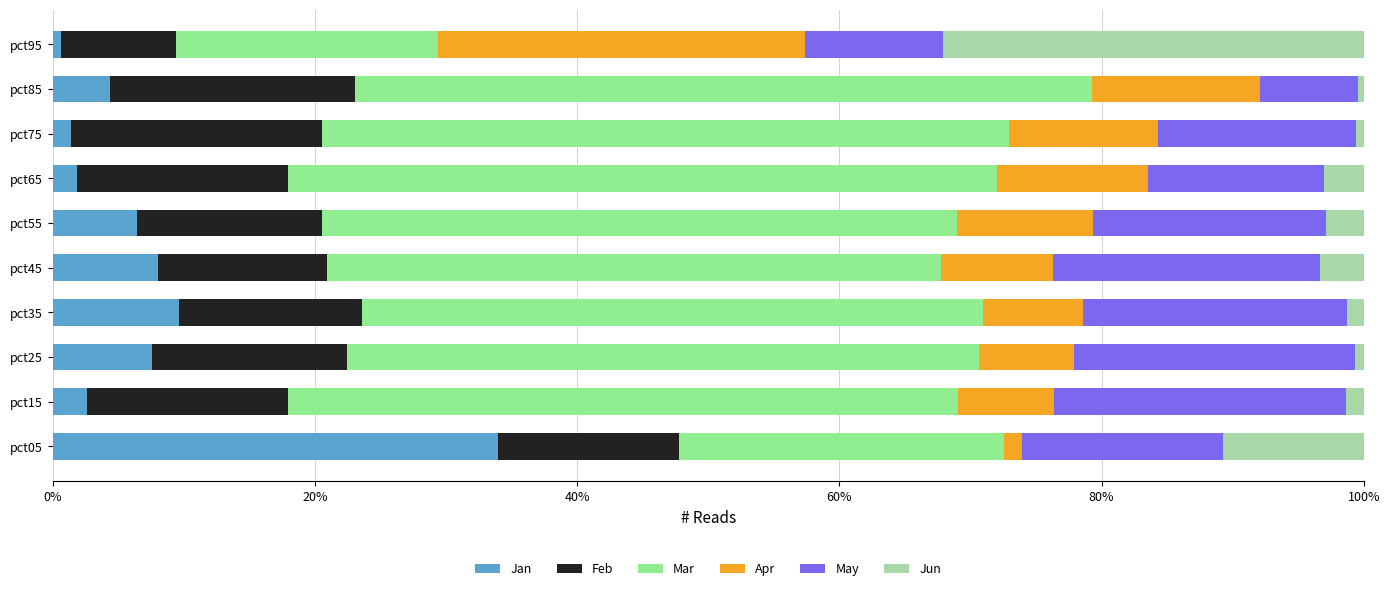

What is the difference between the second highest and minimum values in the Jan series?

9.0